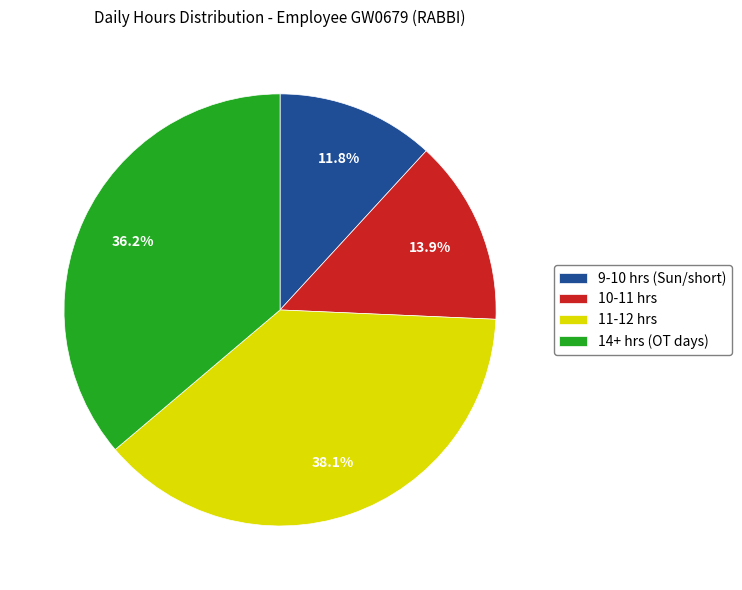

What is the largest slice in the pie chart?

11-12 hrs